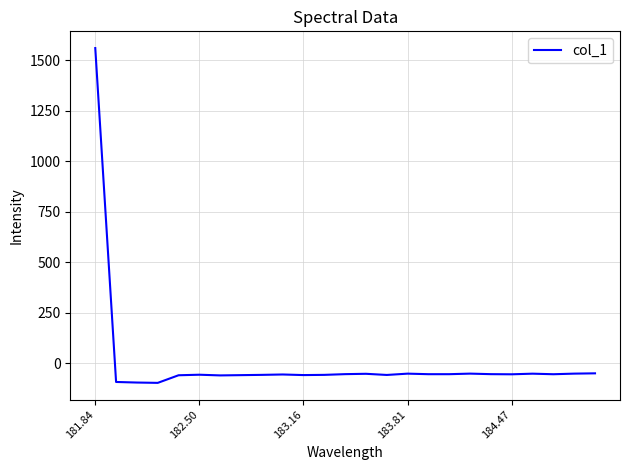

What is the smallest value displayed?

-98.2